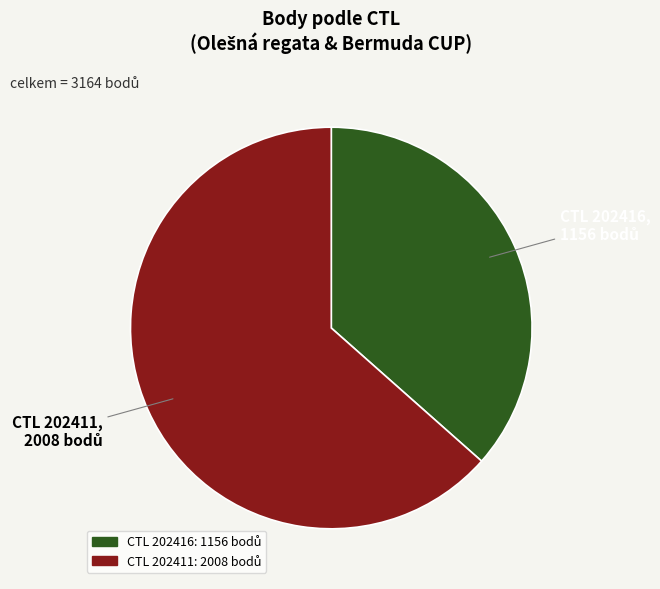

Does any single category account for the majority?

Yes